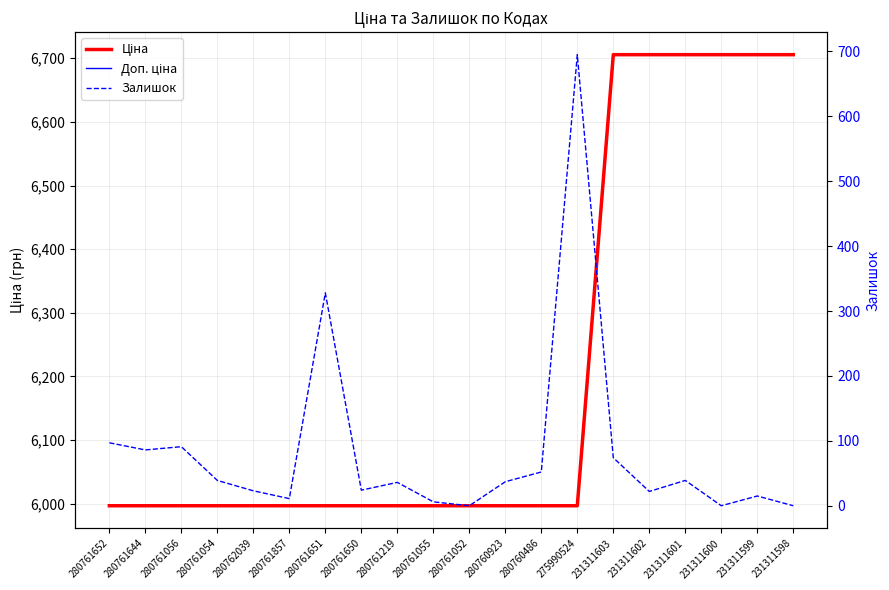

What is the label of the 3rd point from the right?

231311600